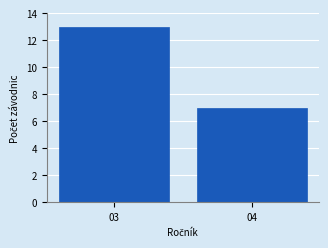

Reading left to right, extract all data points from this chart.

13	7